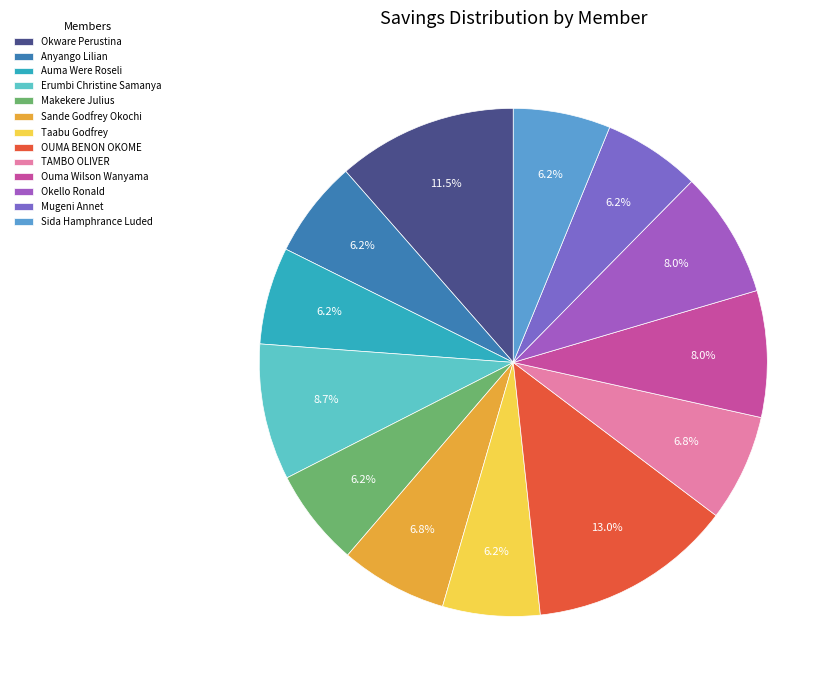

What percentage is the Anyango Lilian slice, to the nearest percent?

6%